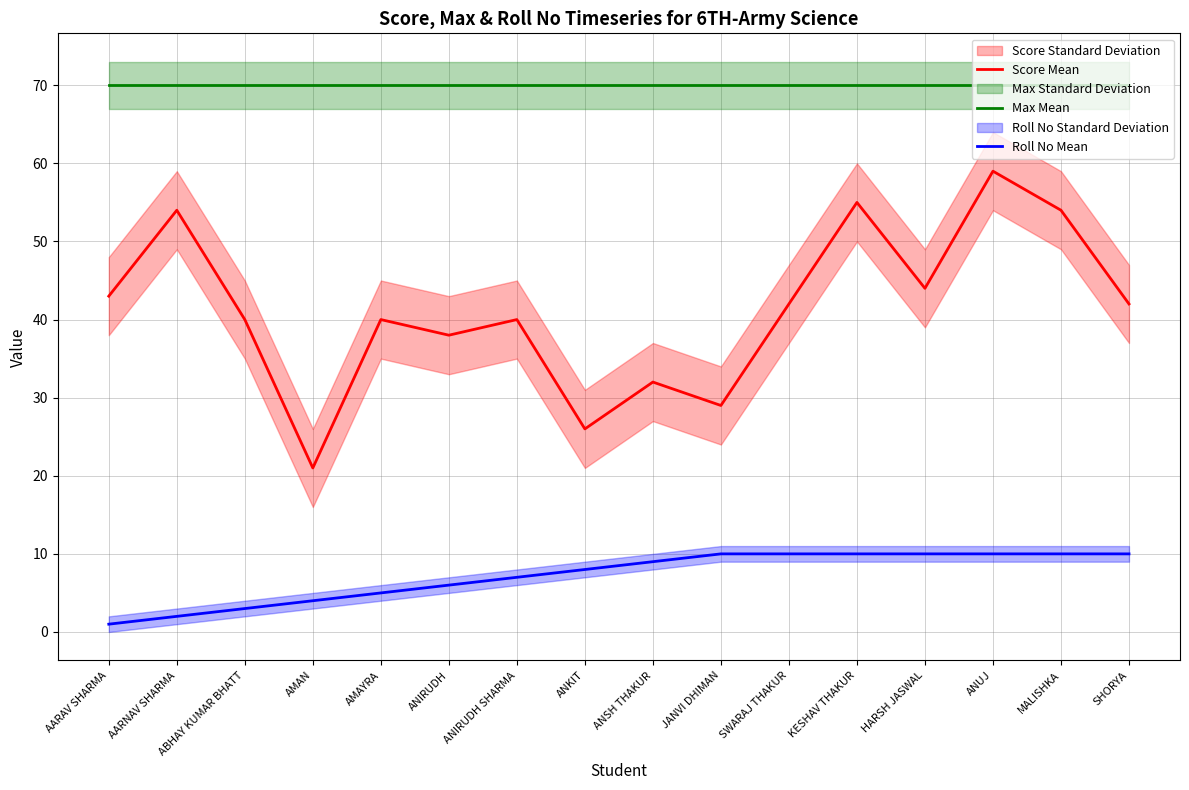

How many data points in Roll No Mean are above 9?

7